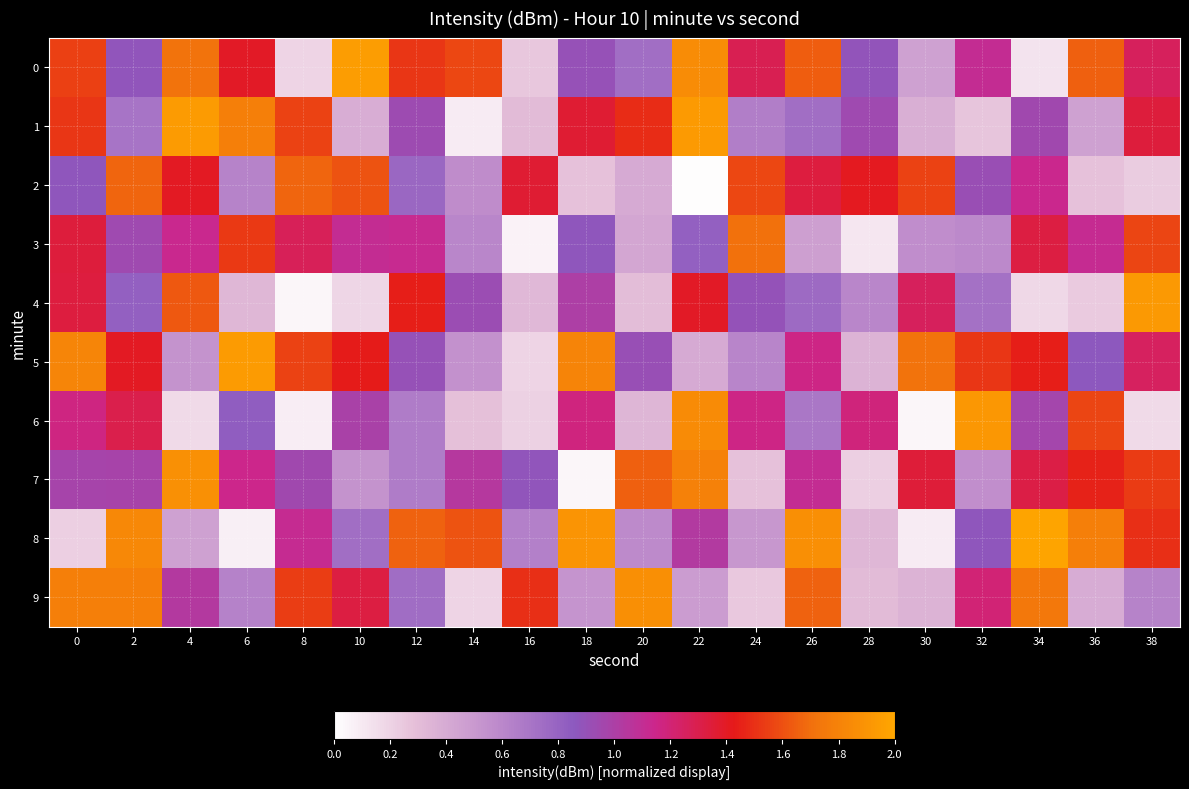

Which series has the largest range (max minus min)?

8